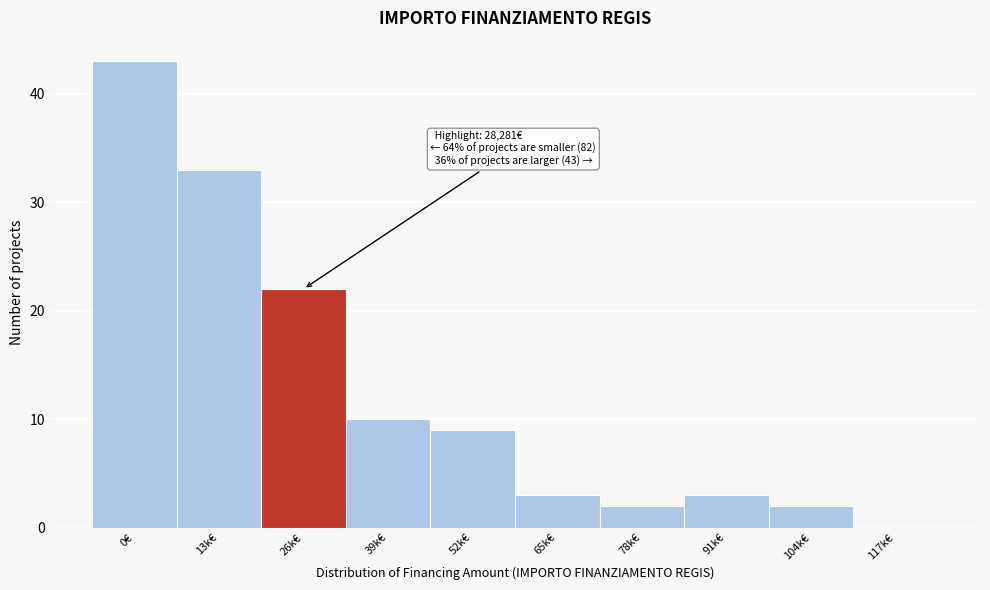

Reading left to right, transcribe all the data shown in this chart.

0€=43	13k€=33	26k€=22	39k€=10	52k€=9	65k€=3	78k€=2	91k€=3	104k€=2	117k€=0